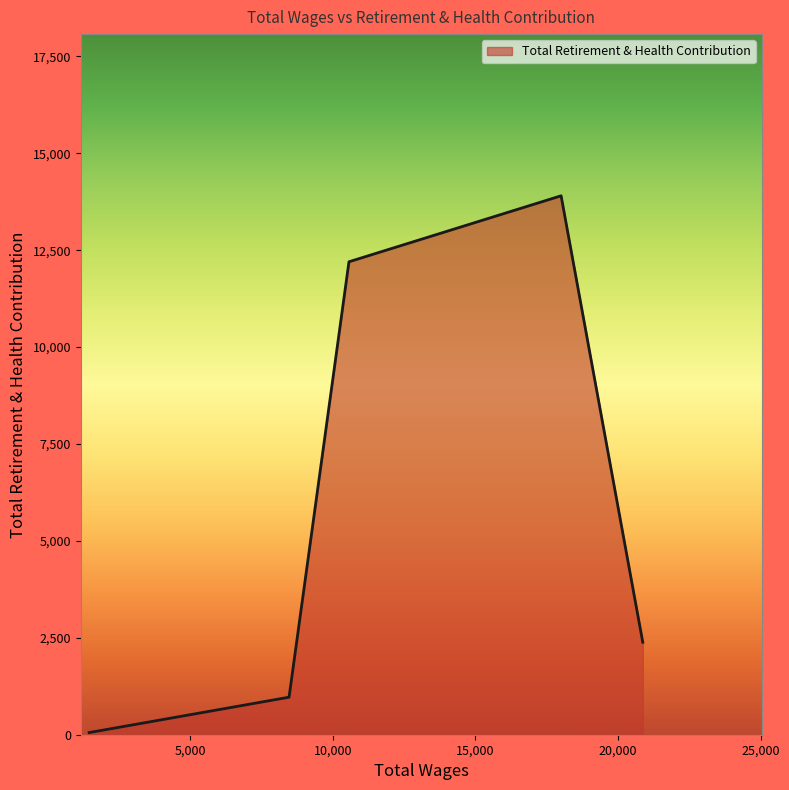

Count the number of categories in the chart.

5